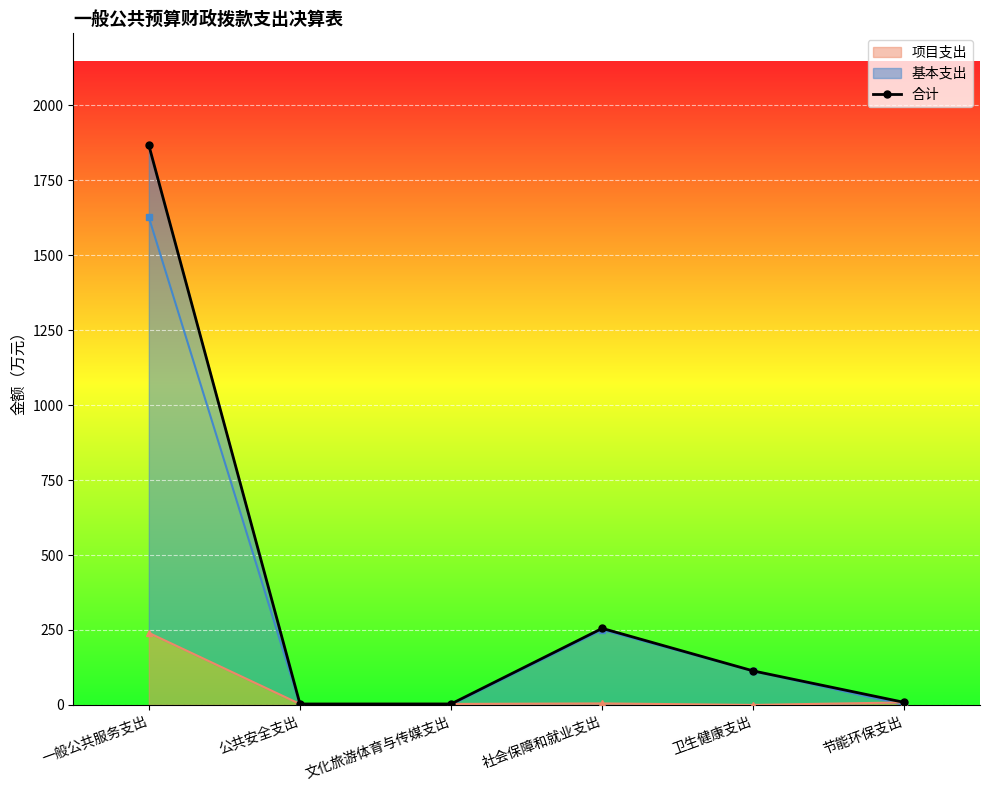

Reading left to right, what are all the values shown in this chart?

一般公共服务支出=1867.2	公共安全支出=3.1	文化旅游体育与传媒支出=3.2	社会保障和就业支出=255.4	卫生健康支出=113.3	节能环保支出=8.3